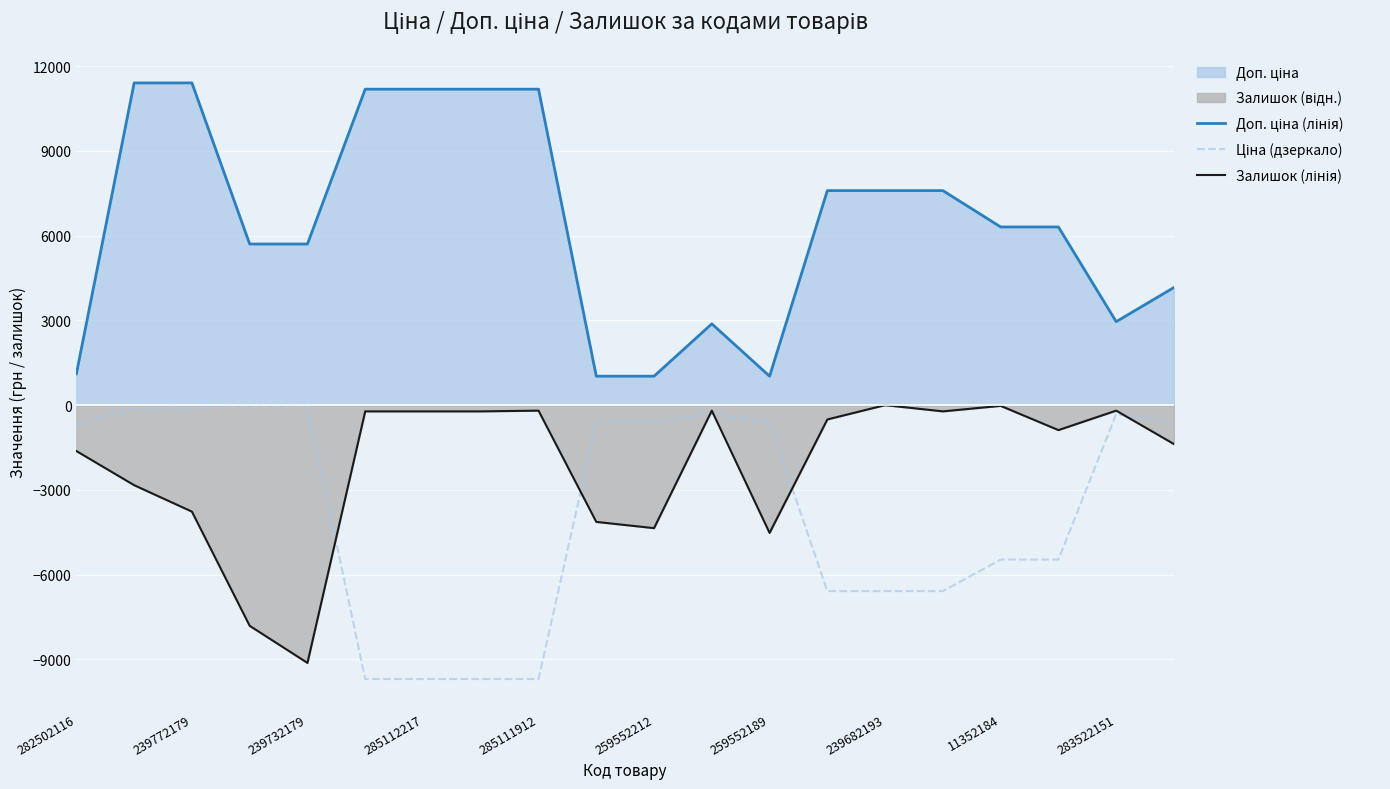

What is the greatest value displayed?

11410.0